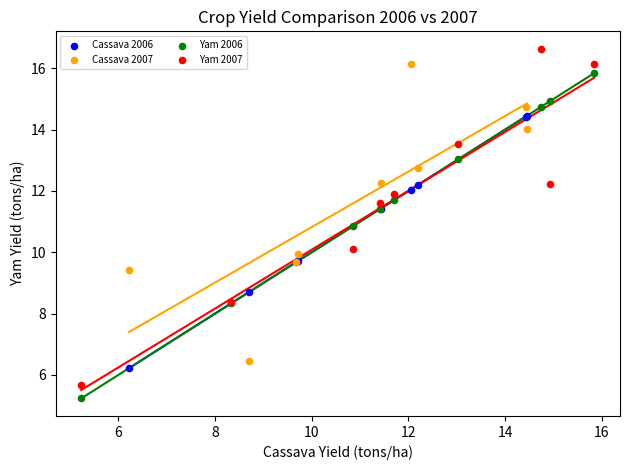

Which series has the widest spread of Y values?

Yam 2007